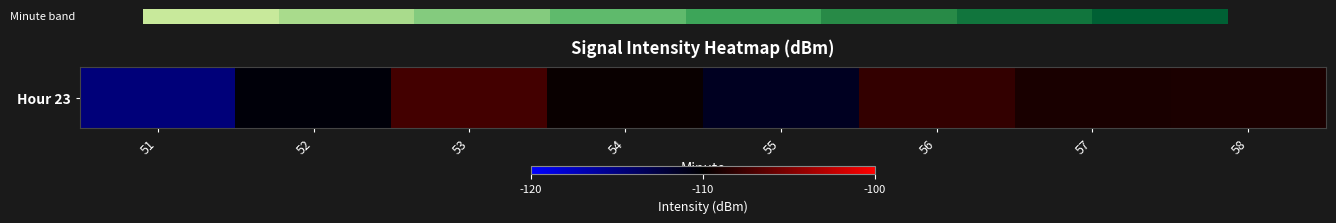

The chart shows a value of -111.3 at 55. True or false?

True